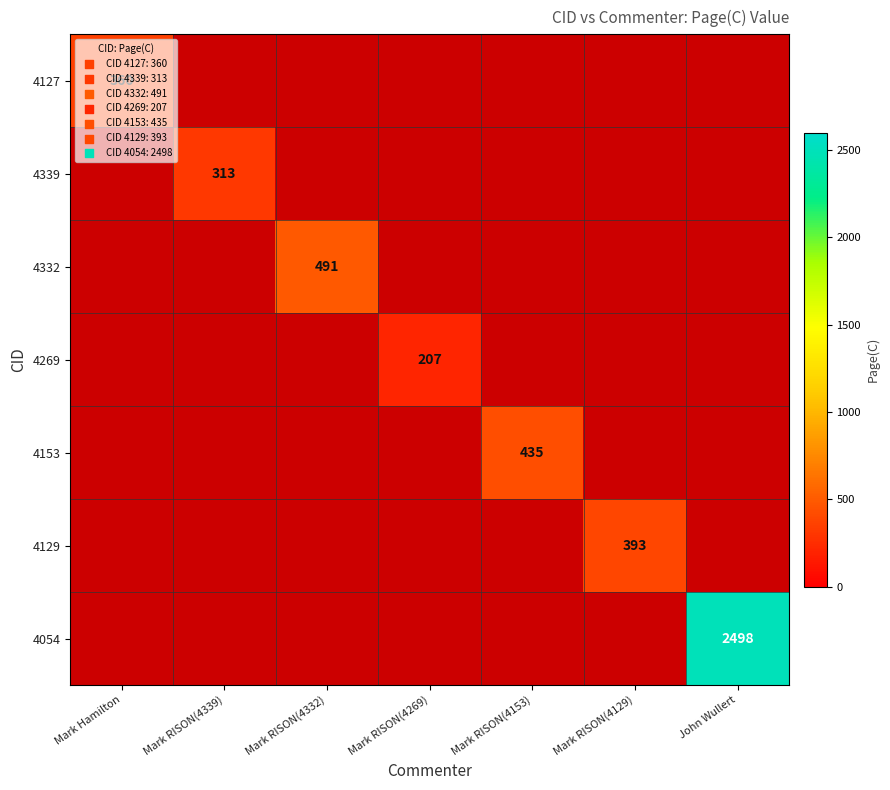

At how many categories does at least one series exceed 1672?

1